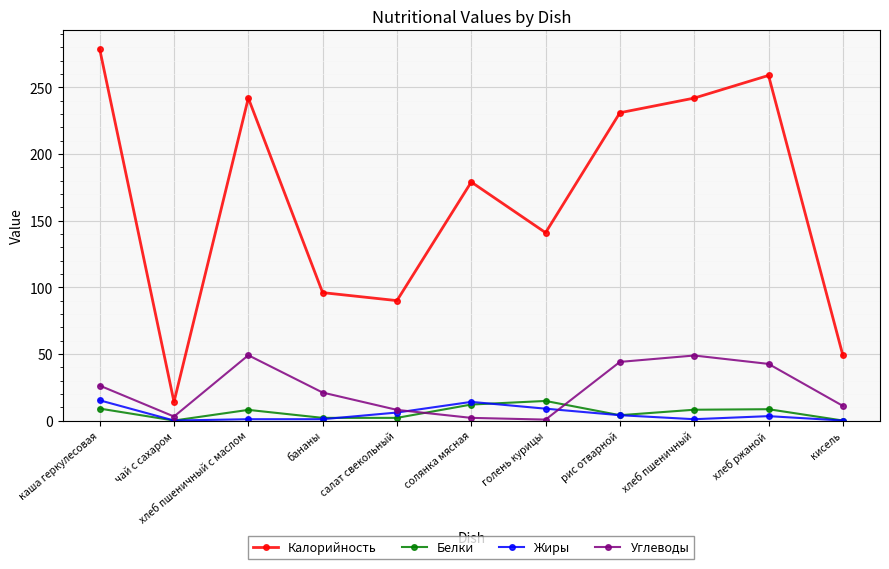

What is the difference between the second highest and second lowest values in the Углеводы series?

46.8